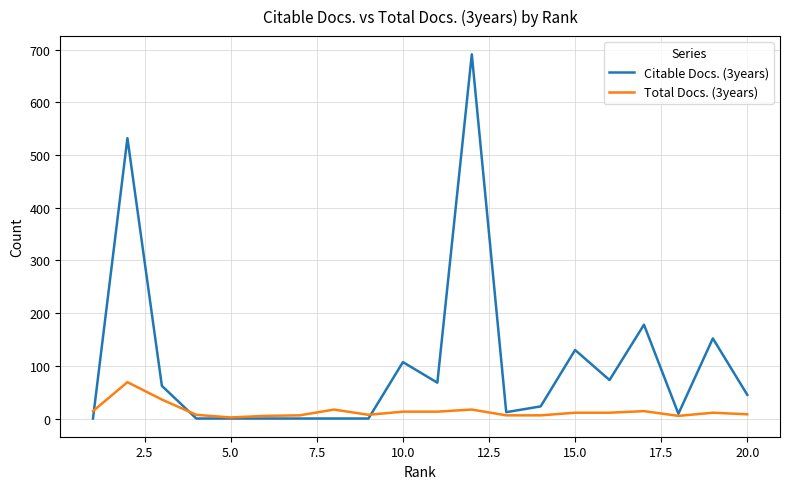

Which series has the largest total across all categories?

Citable Docs. (3years)